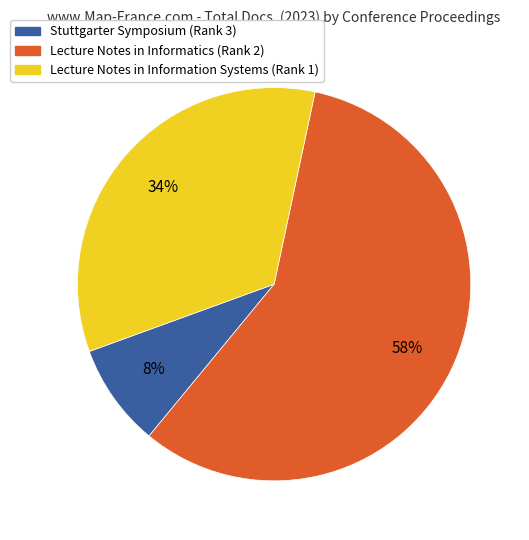

True or false: Lecture Notes in Information Systems (Rank 1) accounts for 34% of the total.

True